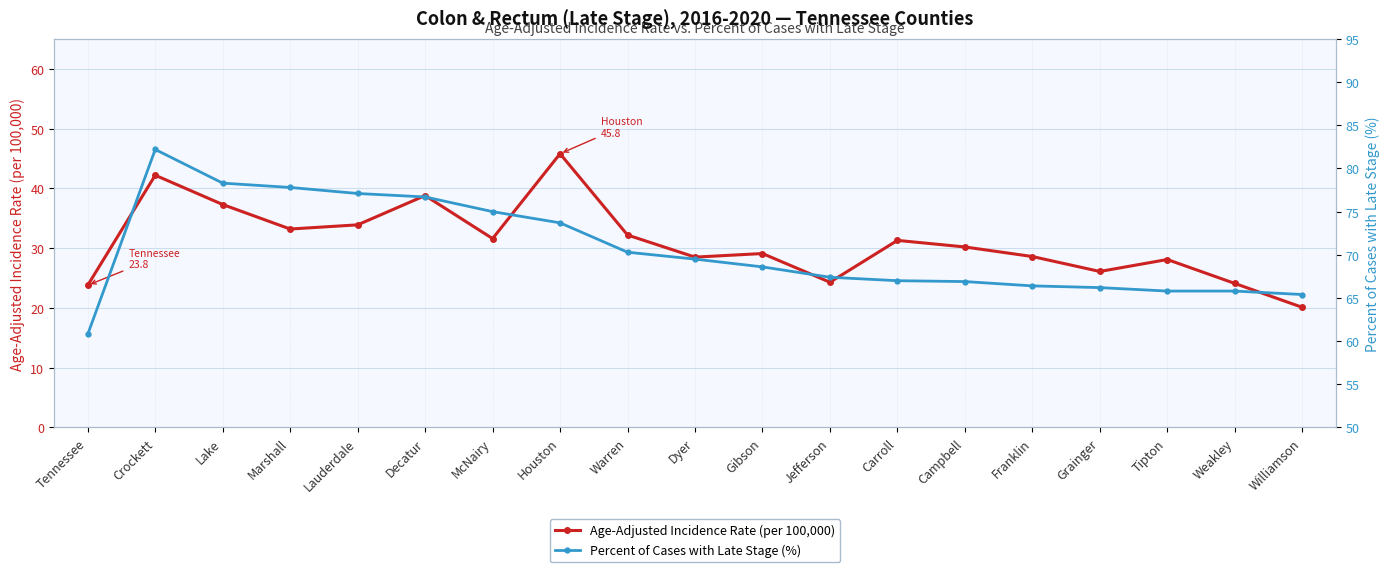

The value of Age-Adjusted Incidence Rate (per 100,000) at Gibson is 29.1. True or false?

True